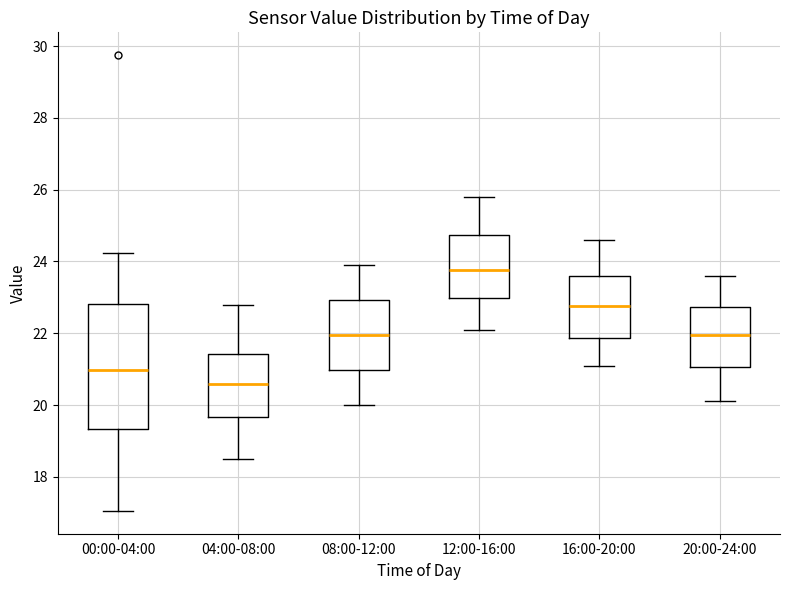

Which box has the lowest median line?

04:00-08:00